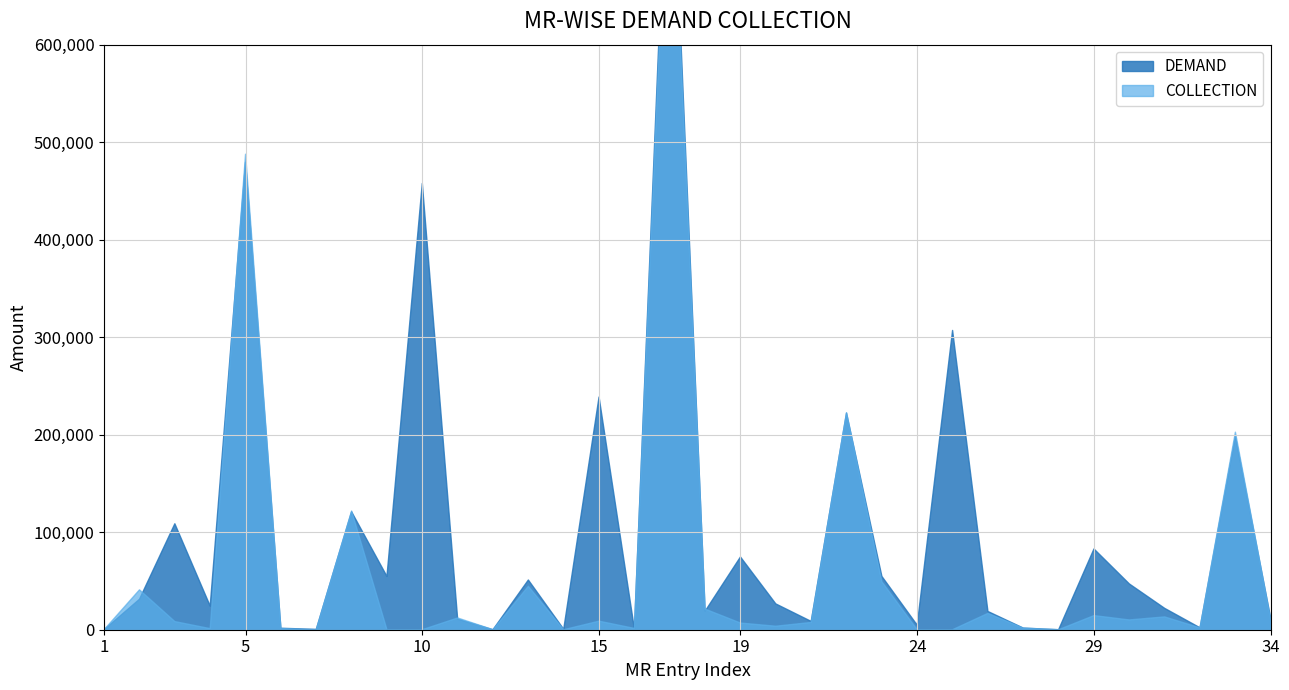

What is the value of the DEMAND point at the 30th from the left?

46973.4